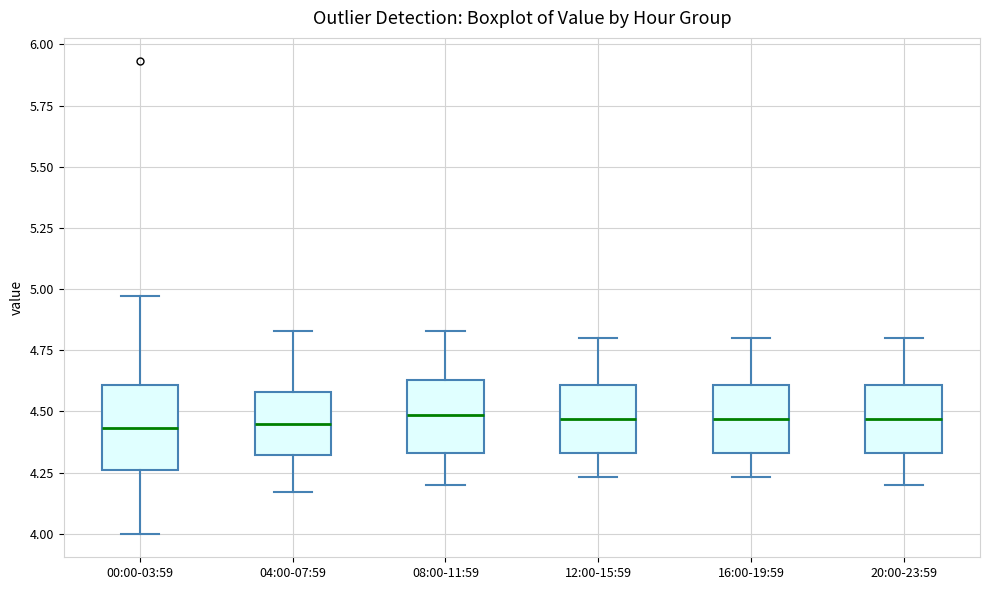

Reading left to right, read every box against the y-axis: the position of its median line, the range the box covers, and the ends of its whiskers. The values are not printed on the chart, so give them approximately, as read against the axis.

00:00-03:59: median 4.45, box 4.25 to 4.60, whiskers 4.00 to 4.95
04:00-07:59: median 4.45, box 4.30 to 4.60, whiskers 4.15 to 4.85
08:00-11:59: median 4.50, box 4.35 to 4.65, whiskers 4.20 to 4.85
12:00-15:59: median 4.45, box 4.35 to 4.60, whiskers 4.25 to 4.80
16:00-19:59: median 4.45, box 4.35 to 4.60, whiskers 4.25 to 4.80
20:00-23:59: median 4.45, box 4.35 to 4.60, whiskers 4.20 to 4.80